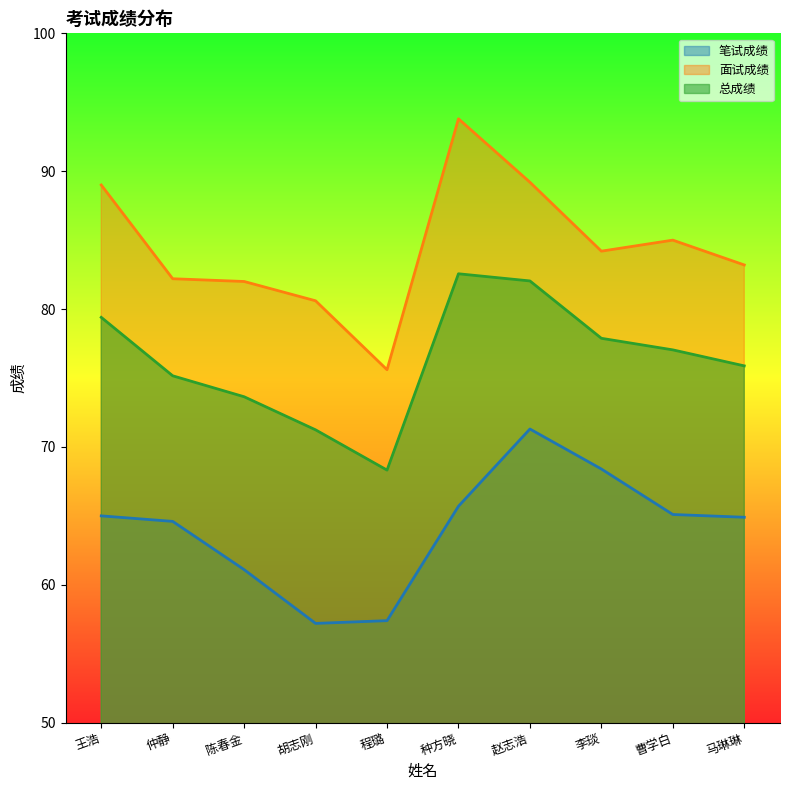

Rank the categories by 总成绩 value from highest to lowest.

种方晓, 赵志浩, 王浩, 李琰, 曹学白, 马琳琳, 仲静, 陈春金, 胡志刚, 程璐